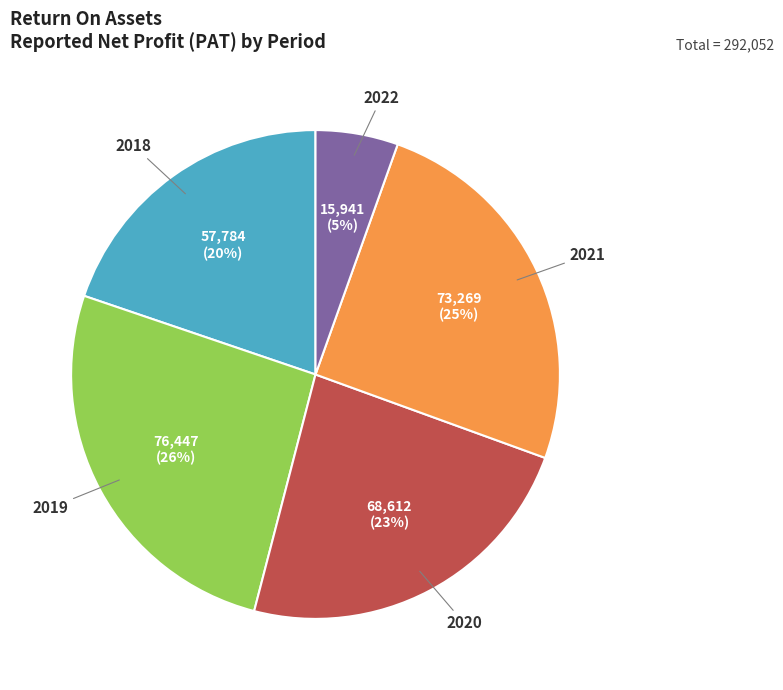

Is the sum of 2019 and 2020 greater than half?

No